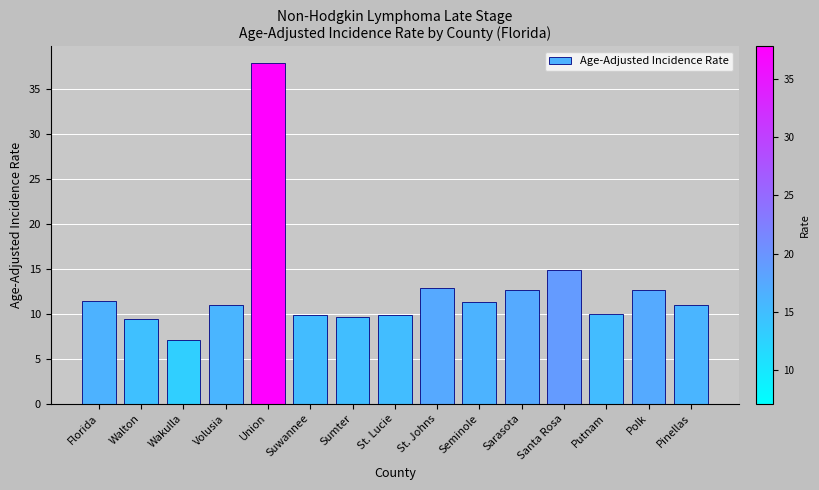

Where is the data nearest to the value 22?

Santa Rosa